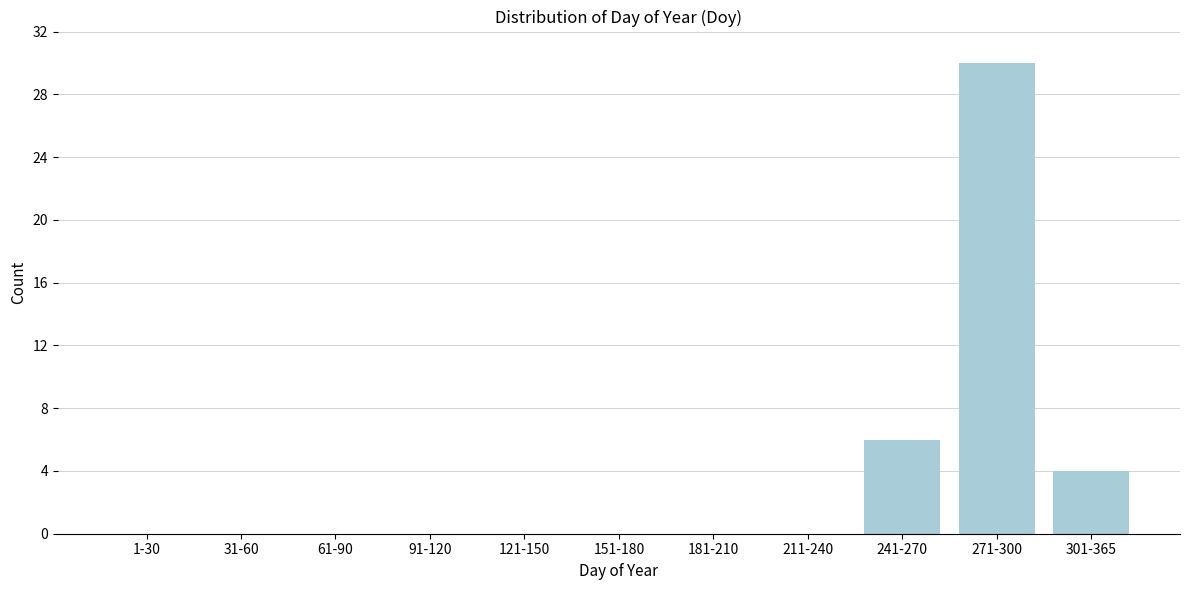

Reading left to right, extract all data points from this chart.

1-30=0	31-60=0	61-90=0	91-120=0	121-150=0	151-180=0	181-210=0	211-240=0	241-270=6	271-300=30	301-365=4